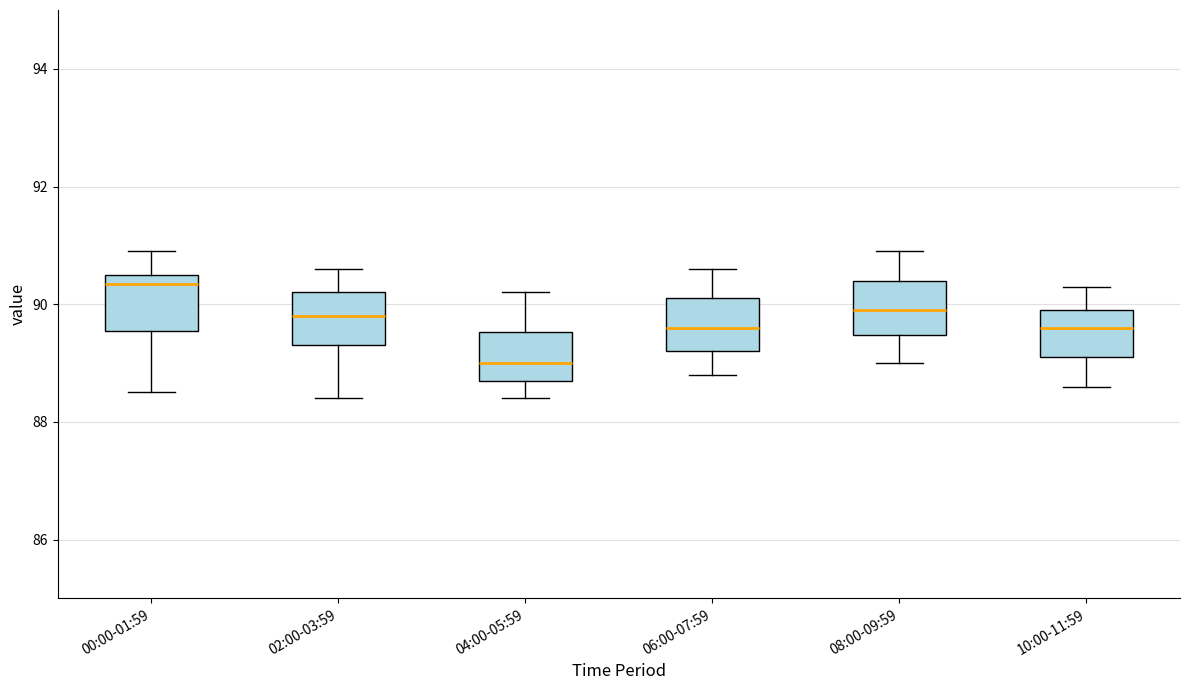

Where is the lower edge of the box for 10:00-11:59 on the y-axis? The values are not printed on the chart, so give them approximately, as read against the axis.

89.2